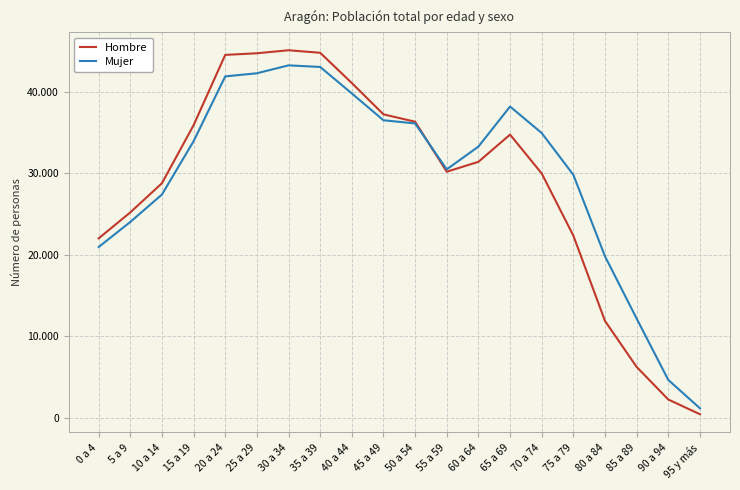

List the series in order of their peak value, highest first.

Hombre, Mujer